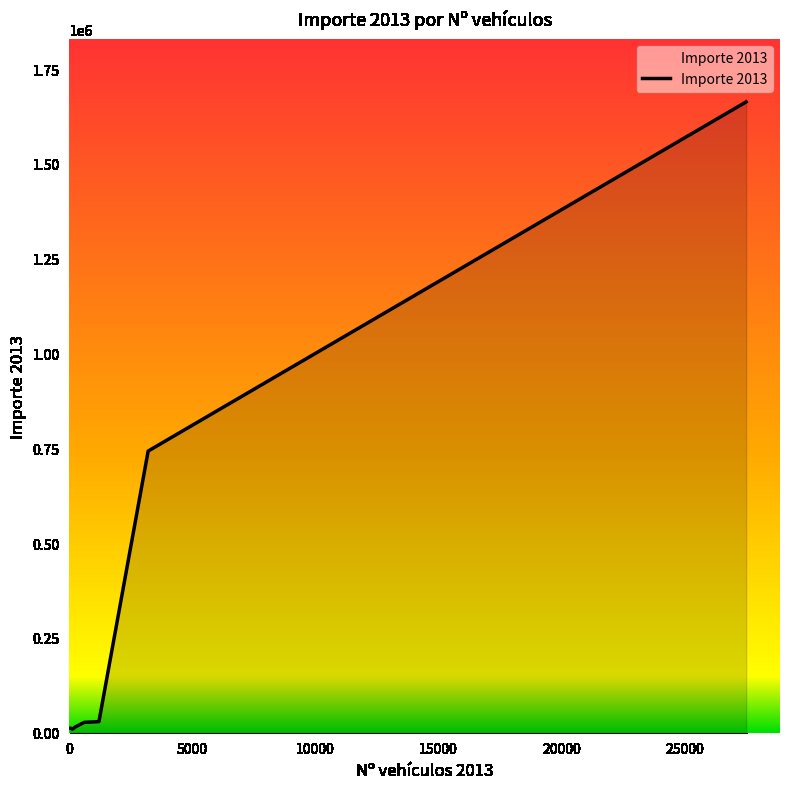

True or false: there are more than 2 points higher than both neighbors.

False